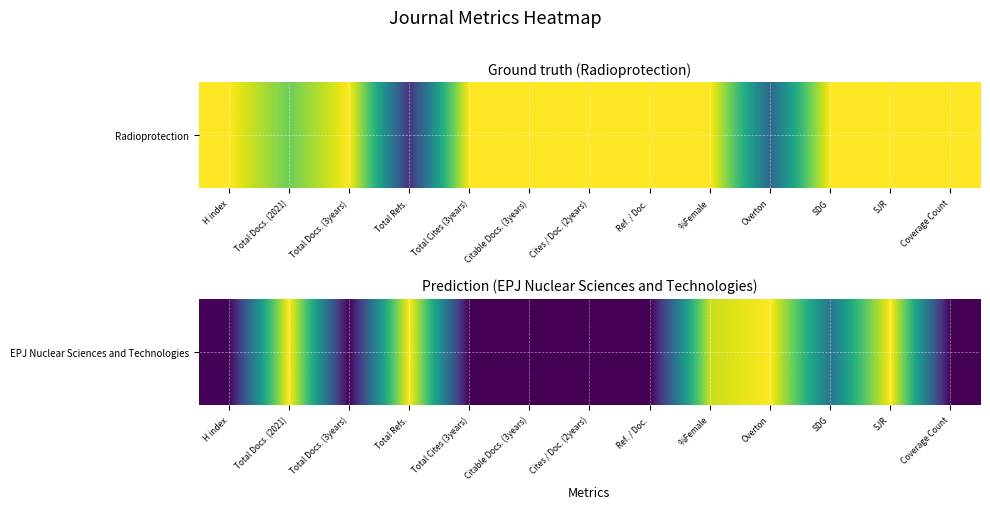

What is the average value?

0.4